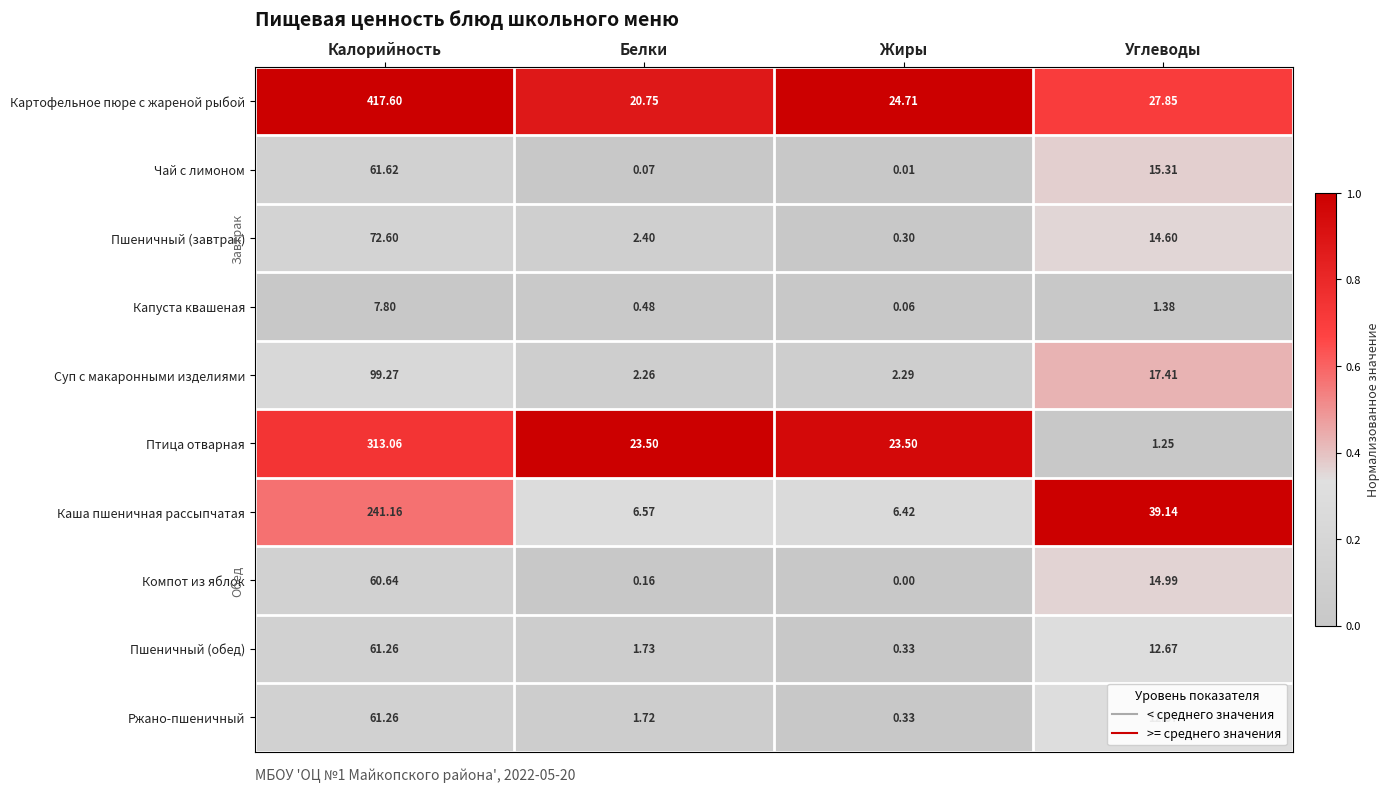

Which label corresponds to the smallest value in the chart?

Жиры